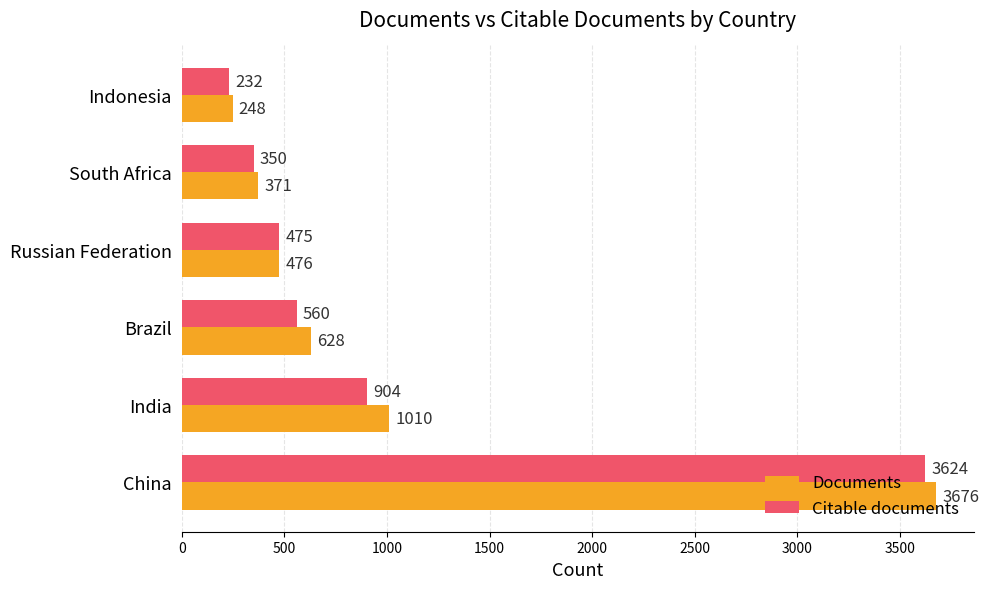

List the labels in order of Citable documents value, smallest first.

Indonesia, South Africa, Russian Federation, Brazil, India, China